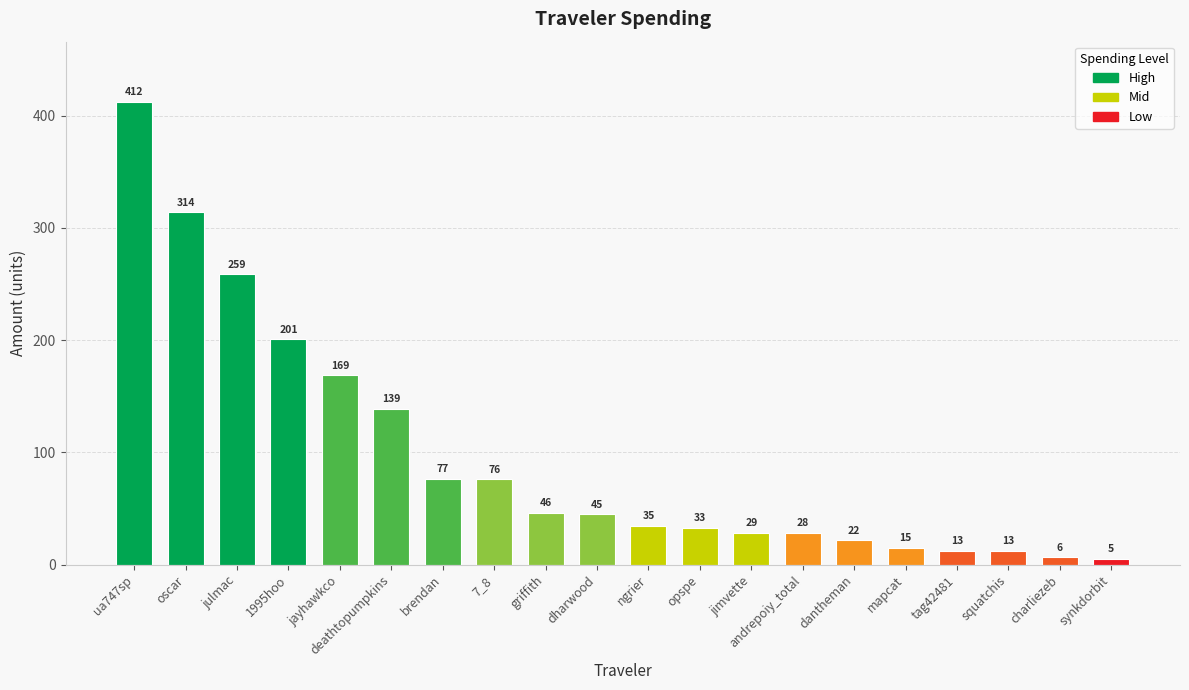

What is the label of the 4th bar from the left?

1995hoo